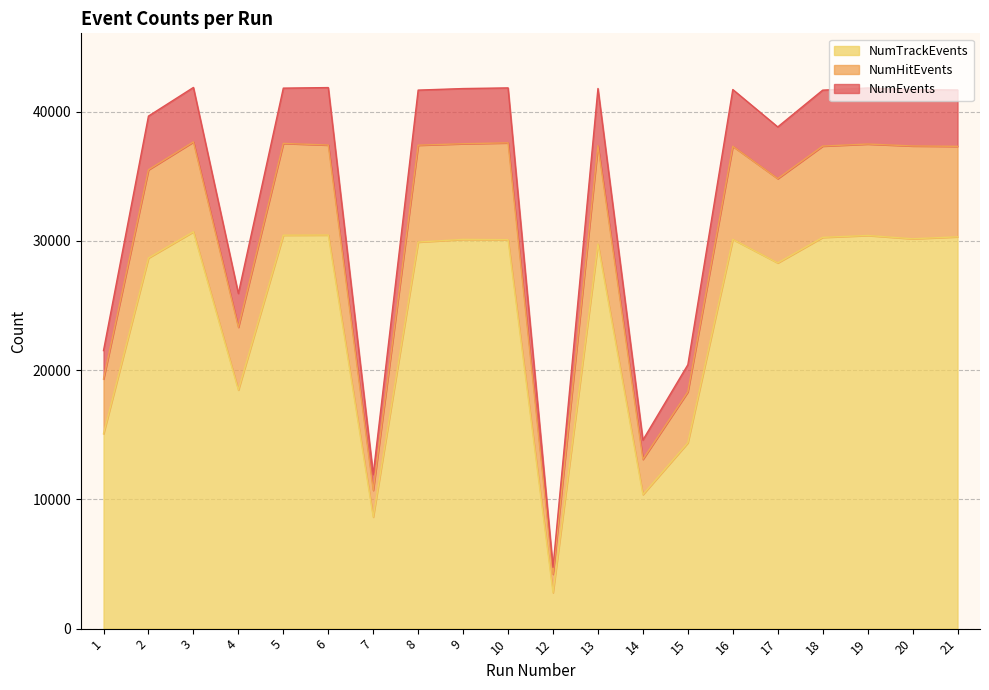

What is the approximate value of NumEvents at 2, to the nearest 50?

39650